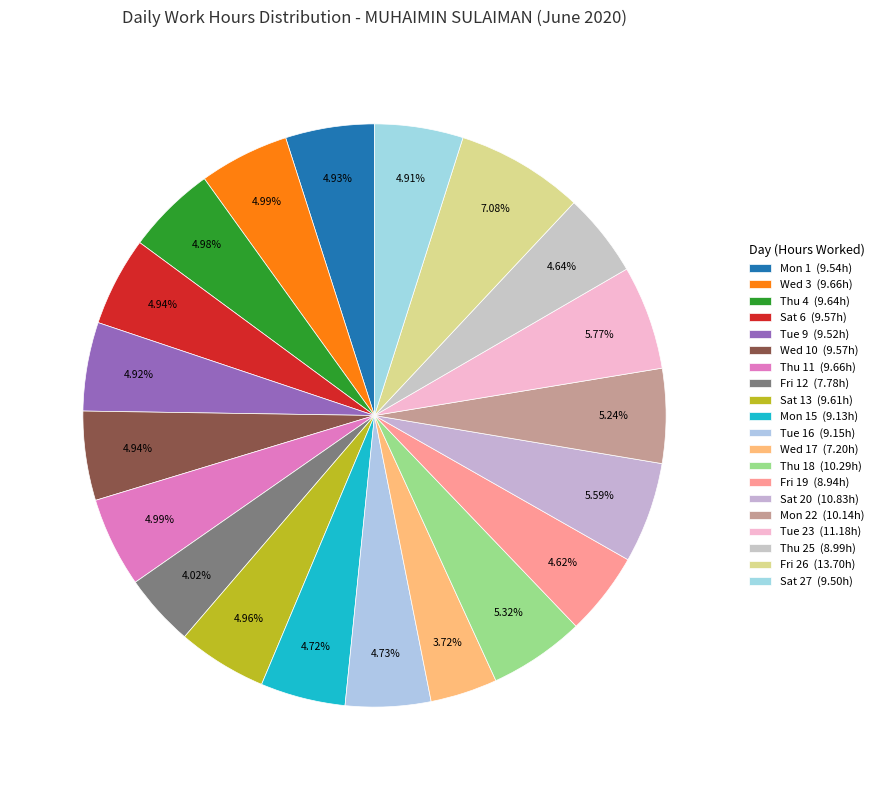

To the nearest percent, what is the average slice percentage?

5%